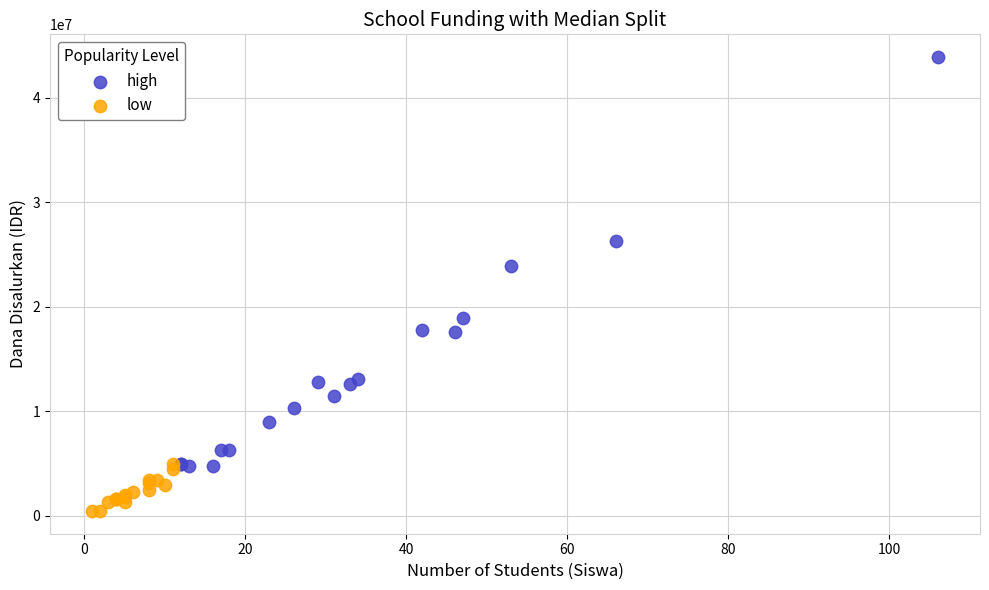

What are all the series names shown in the legend?

high, low